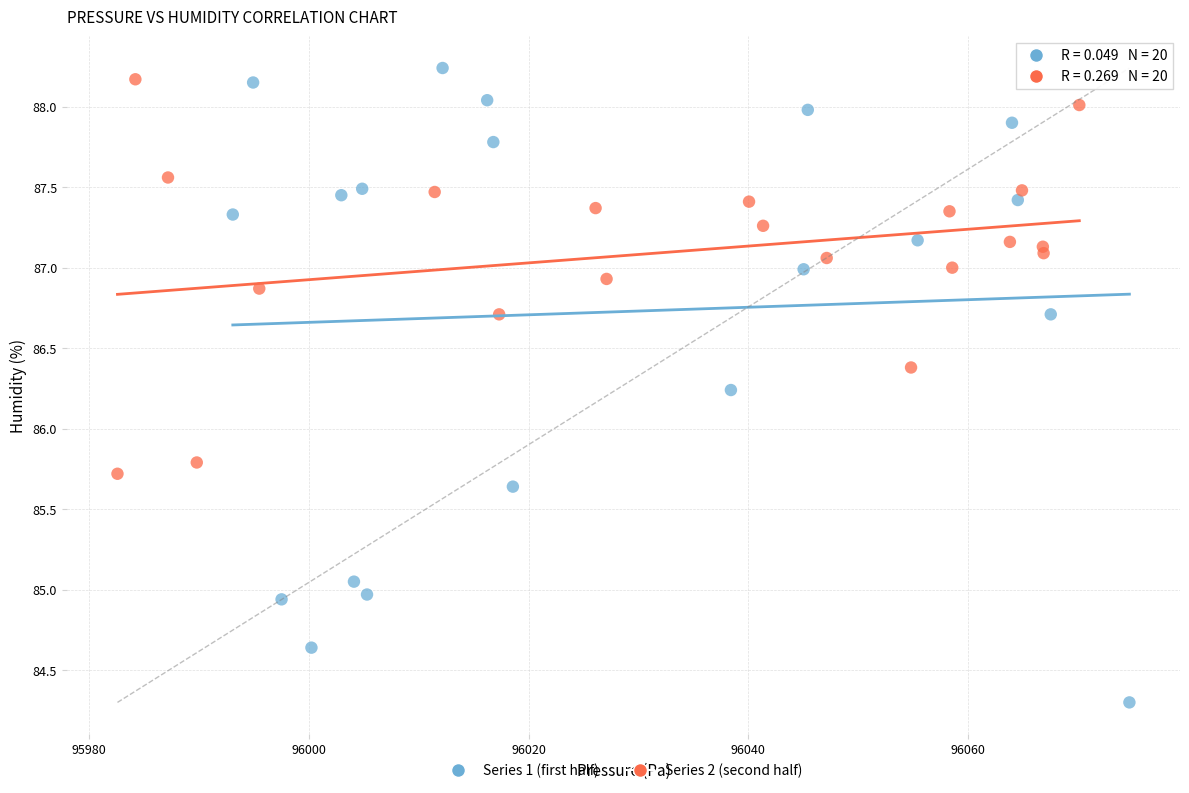

Which series reaches the minimum Y coordinate?

Series 1 (first half)